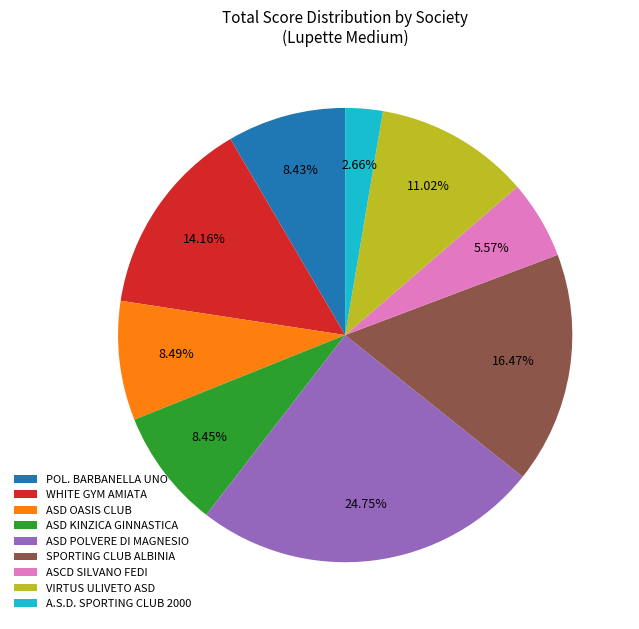

Which slice is the largest?

ASD POLVERE DI MAGNESIO